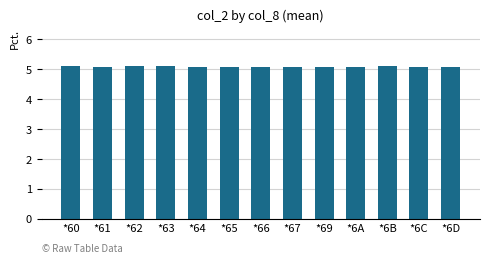

Approximately how many times larger is the value at *63 compared to *6C?

1.0